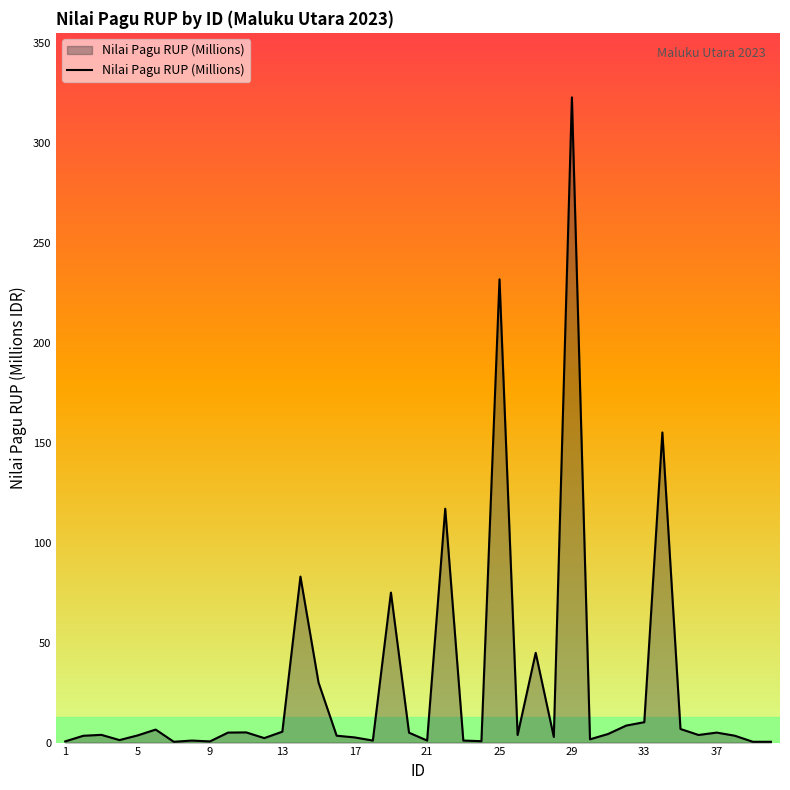

What is the difference between the maximum and minimum values?

322.2